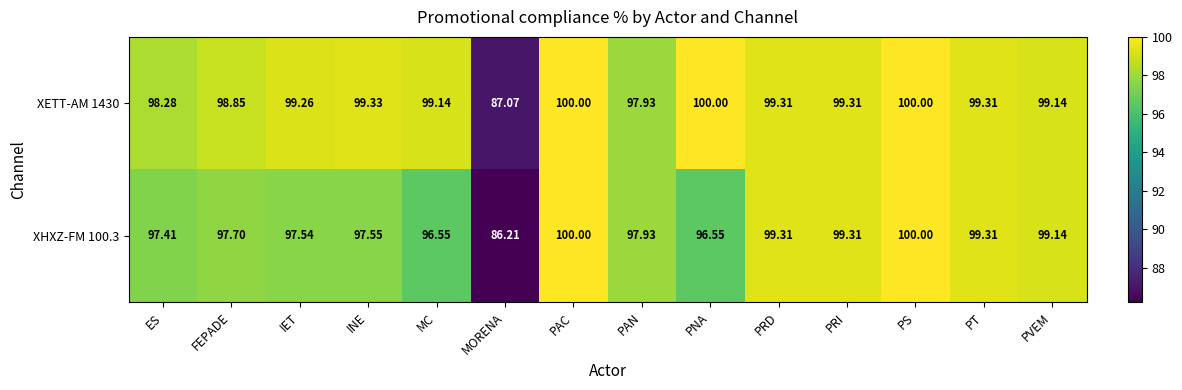

At which label is XETT-AM 1430 closest to 93?

PAN